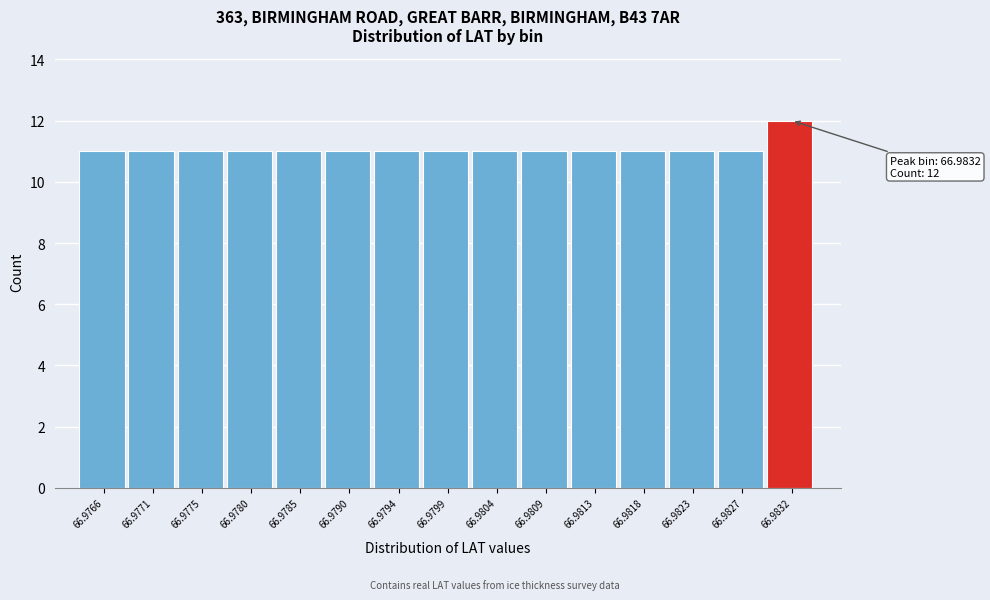

Reading left to right, extract all data points from this chart.

11	11	11	11	11	11	11	11	11	11	11	11	11	11	12